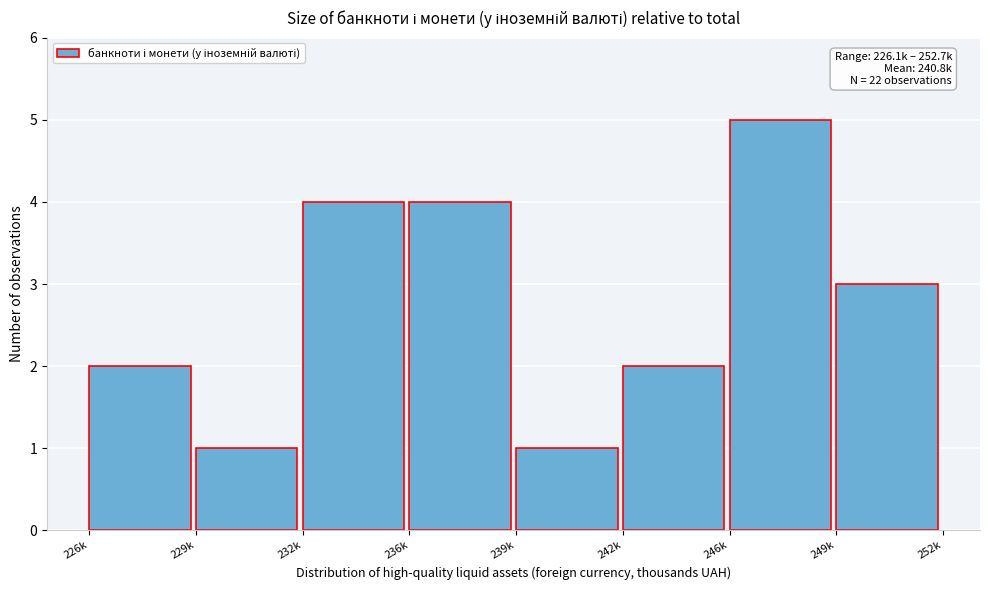

Reading right to left, list all the values displayed in this chart.

249k=3	246k=5	242k=2	239k=1	236k=4	232k=4	229k=1	226k=2